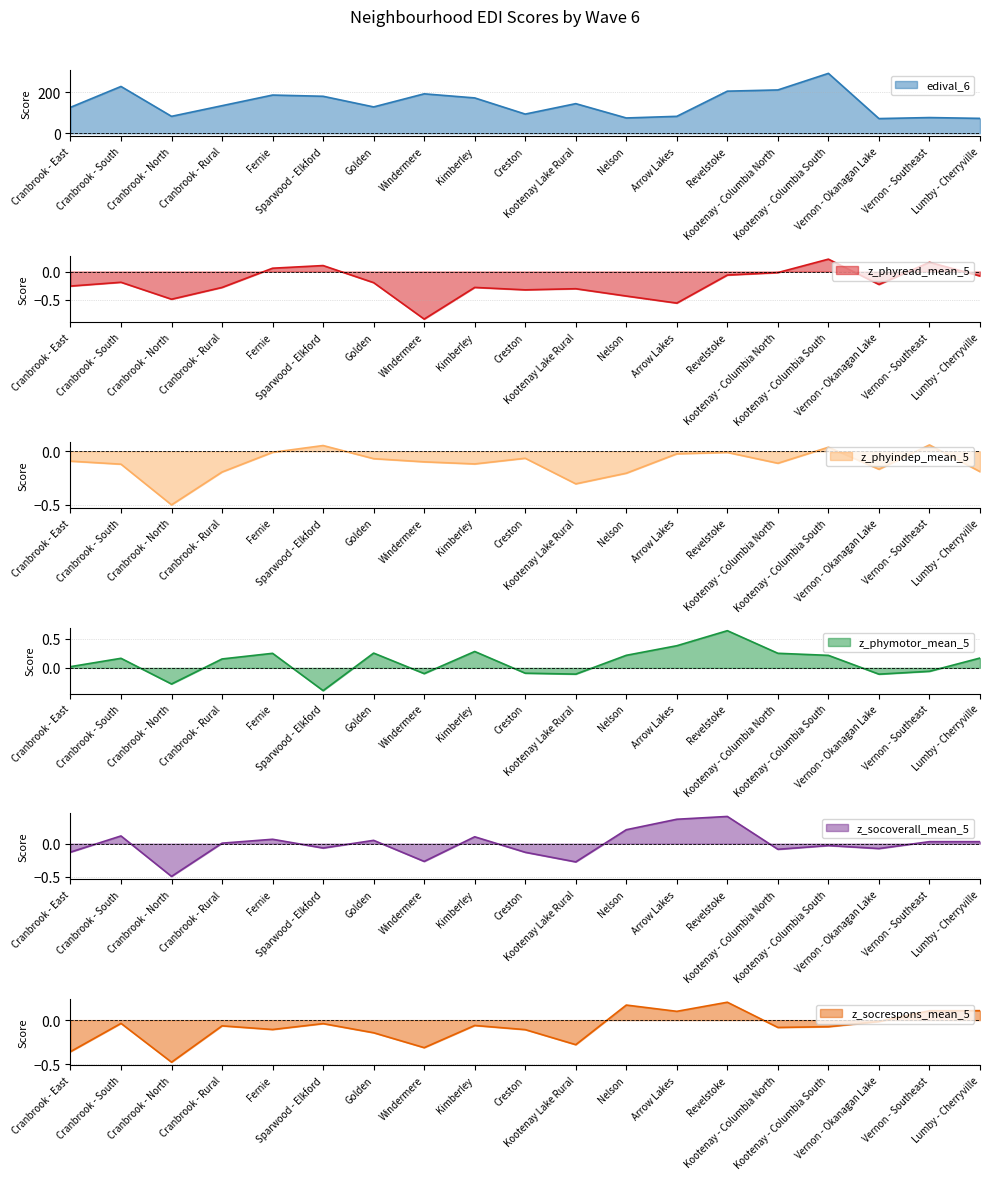

Where is the first local maximum for z_phyindep_mean_5?

Sparwood - Elkford